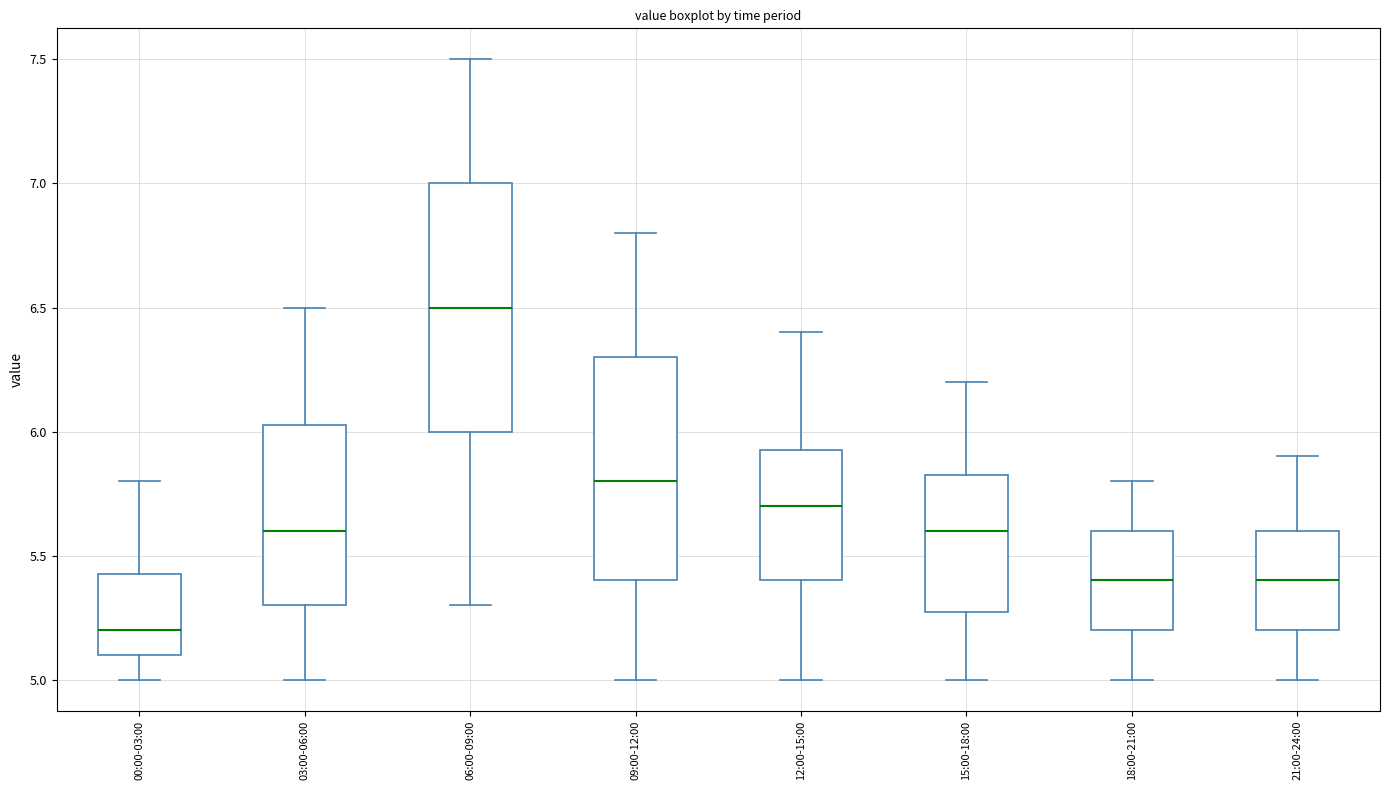

Which box's median line is the lowest?

00:00-03:00